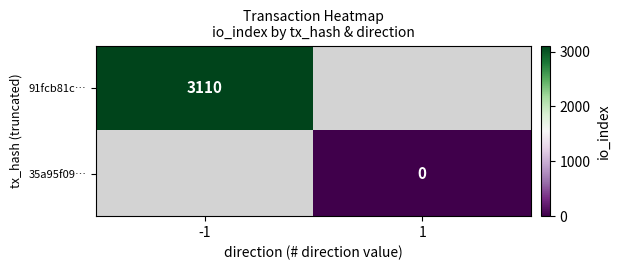

Is it true that 91fcb81c… equals 4295 at -1?

False